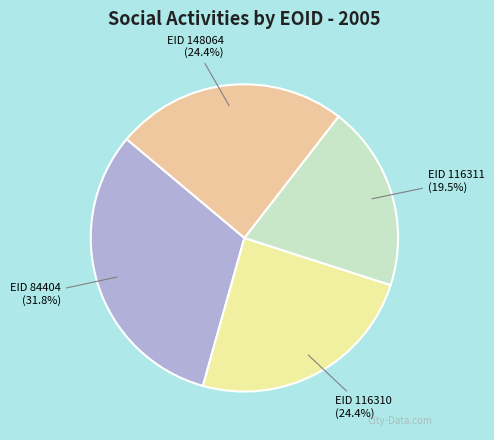

Is there a majority slice in this chart?

No